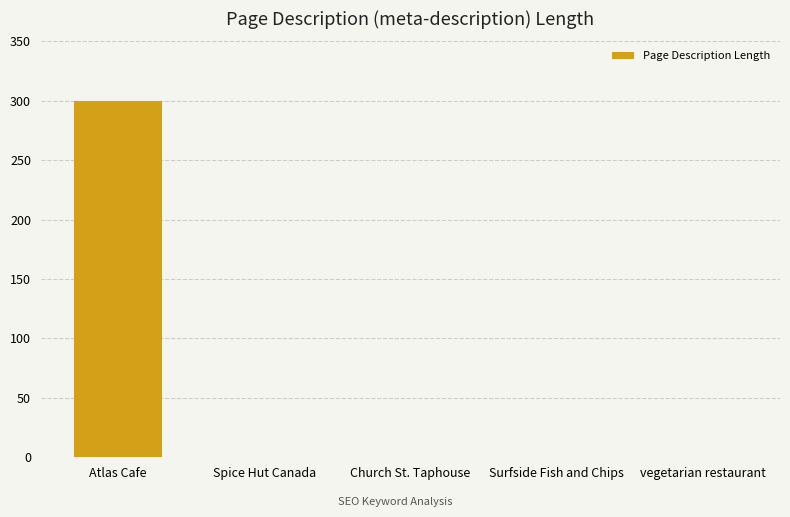

How many values exceed 0?

1